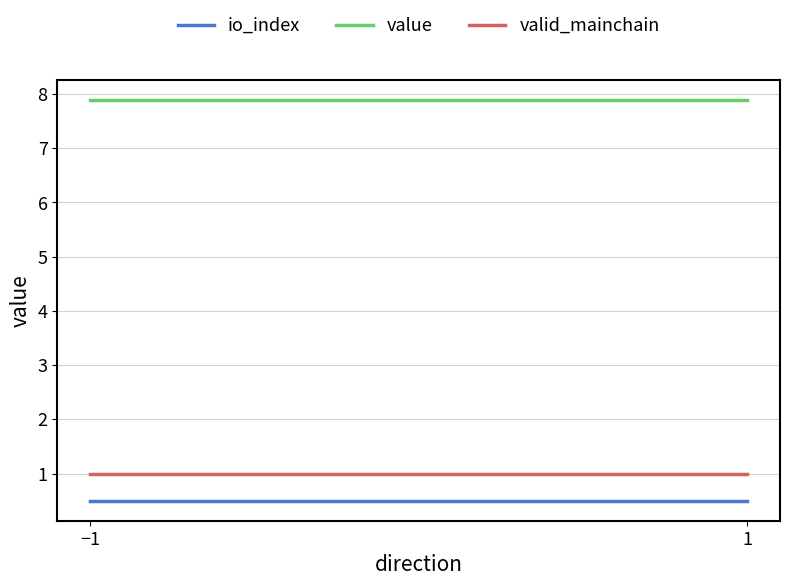

At −1, list the series in order from largest to smallest.

value, valid_mainchain, io_index